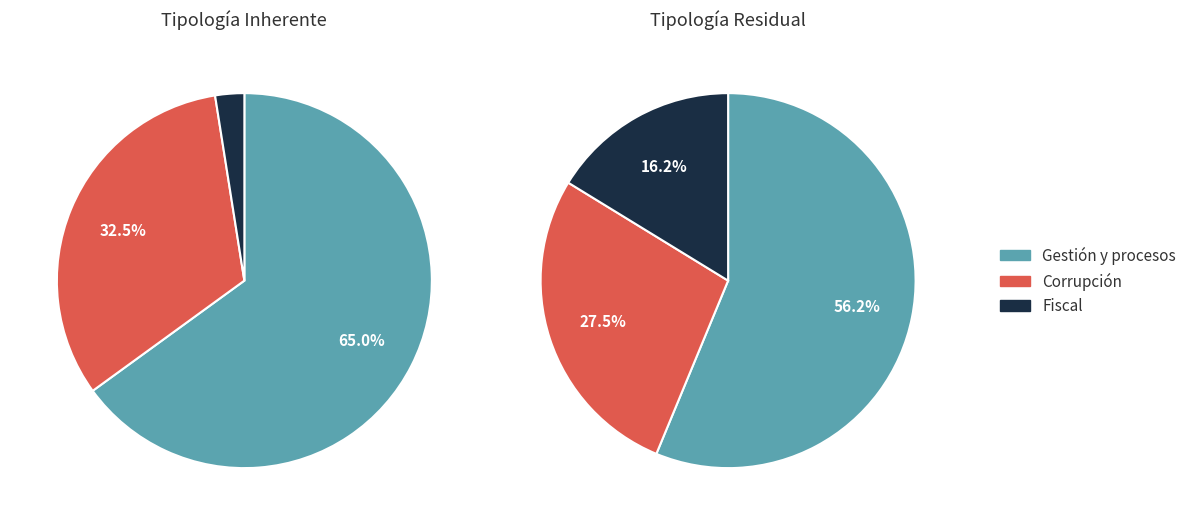

Which slice is the largest?

Gestión y procesos